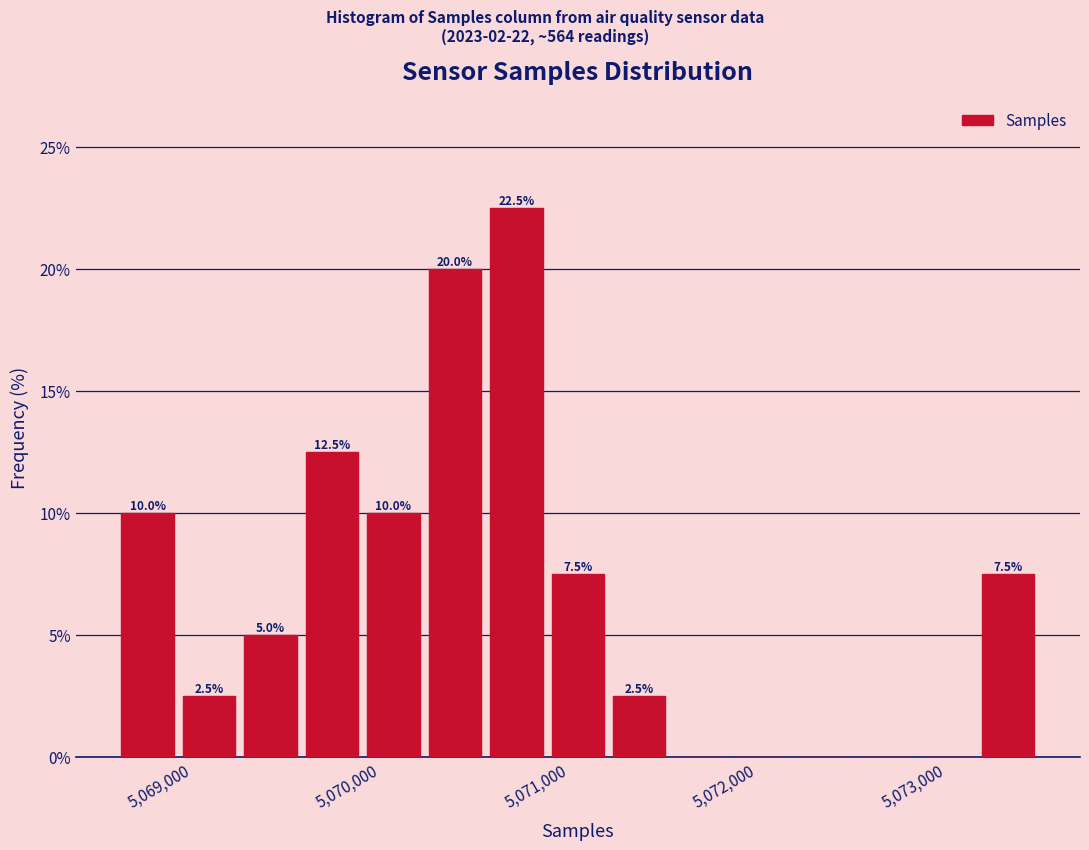

Read against the x-axis, roughly where is the centre of the tallest bar?

5070700